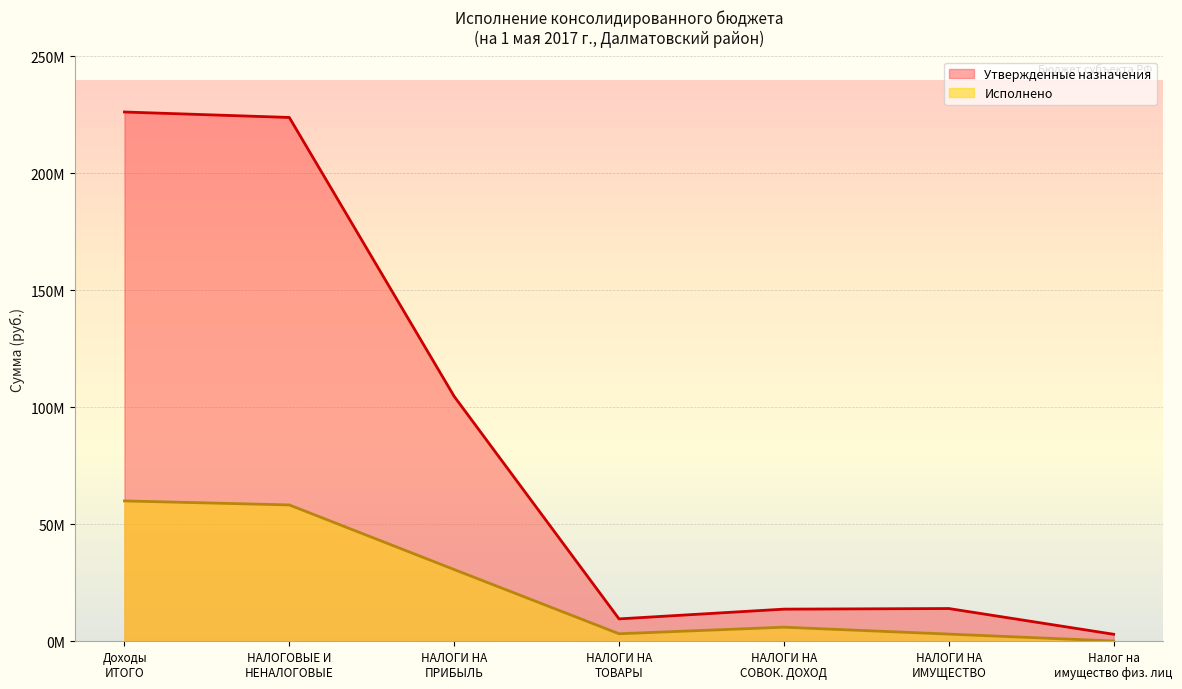

Does the chart have visible grid lines?

Yes